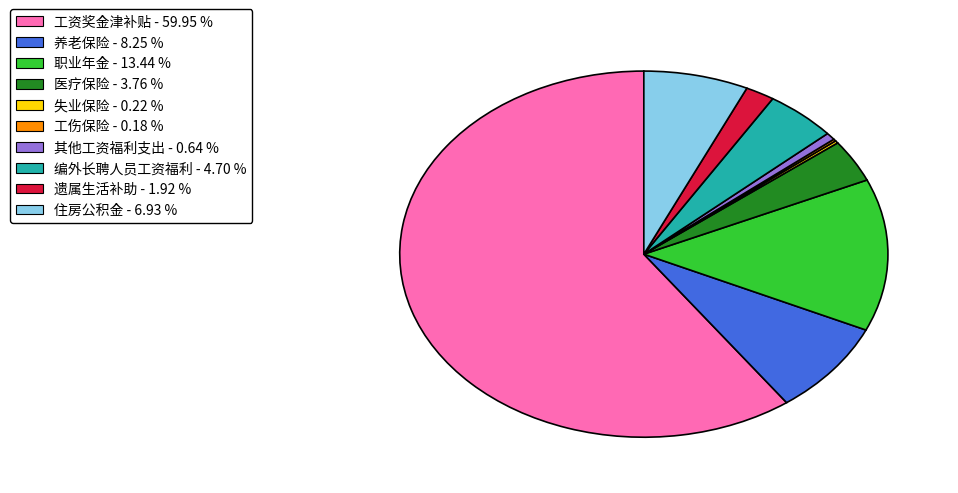

Approximately how many times larger is the value at 住房公积金 - 6.93 % compared to 养老保险 - 8.25 %?

0.8